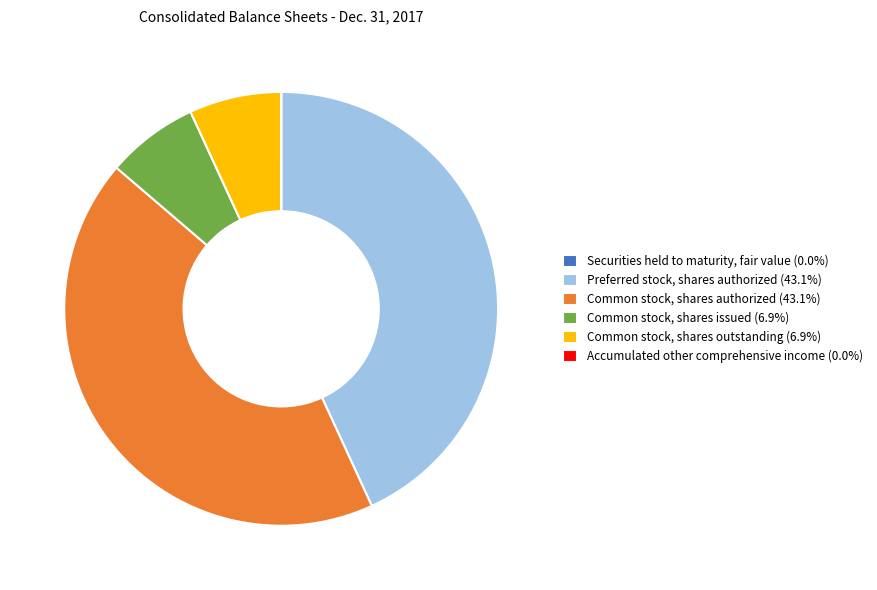

Does any single category account for the majority?

No